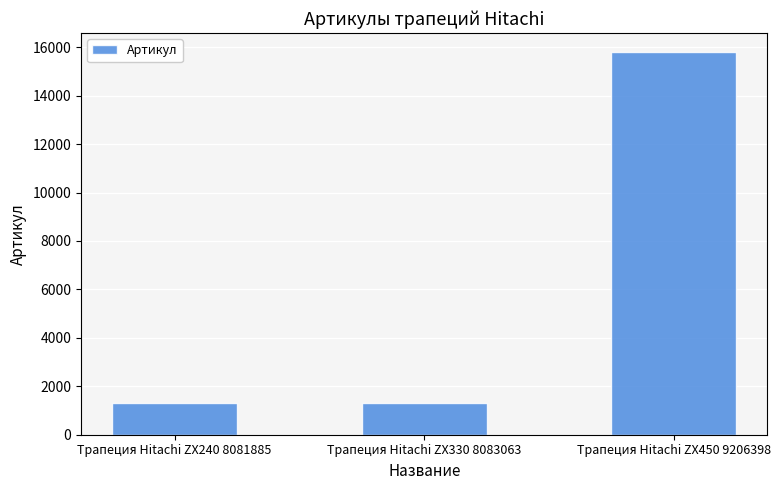

The value at Трапеция Hitachi ZX240 8081885 is 1863. True or false?

False